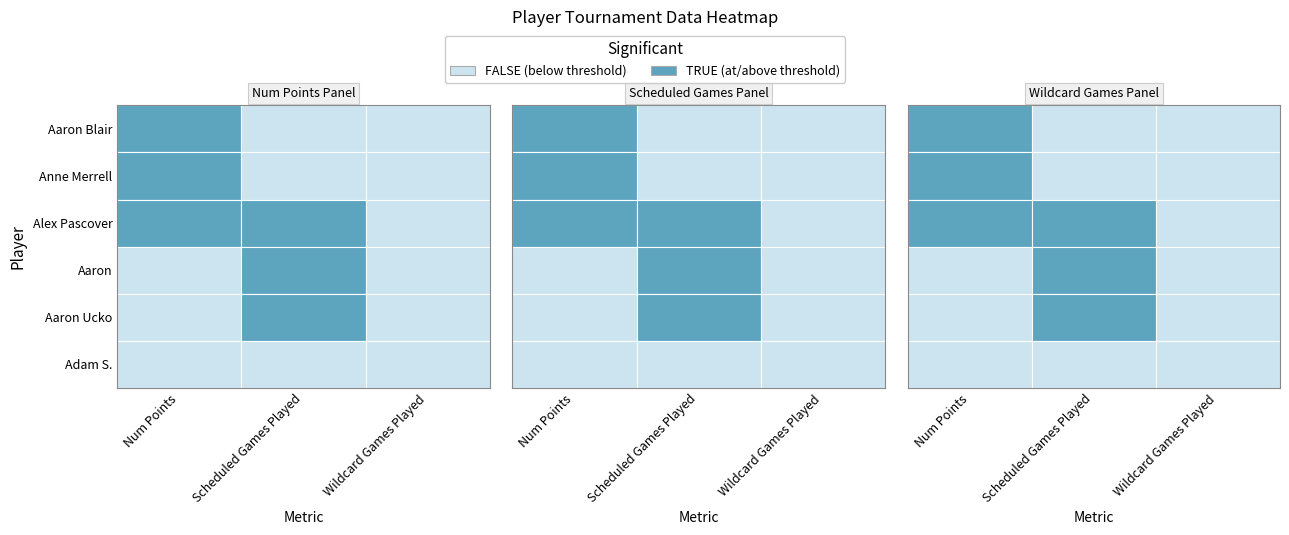

How many positive values does the Aaron Ucko series have?

1